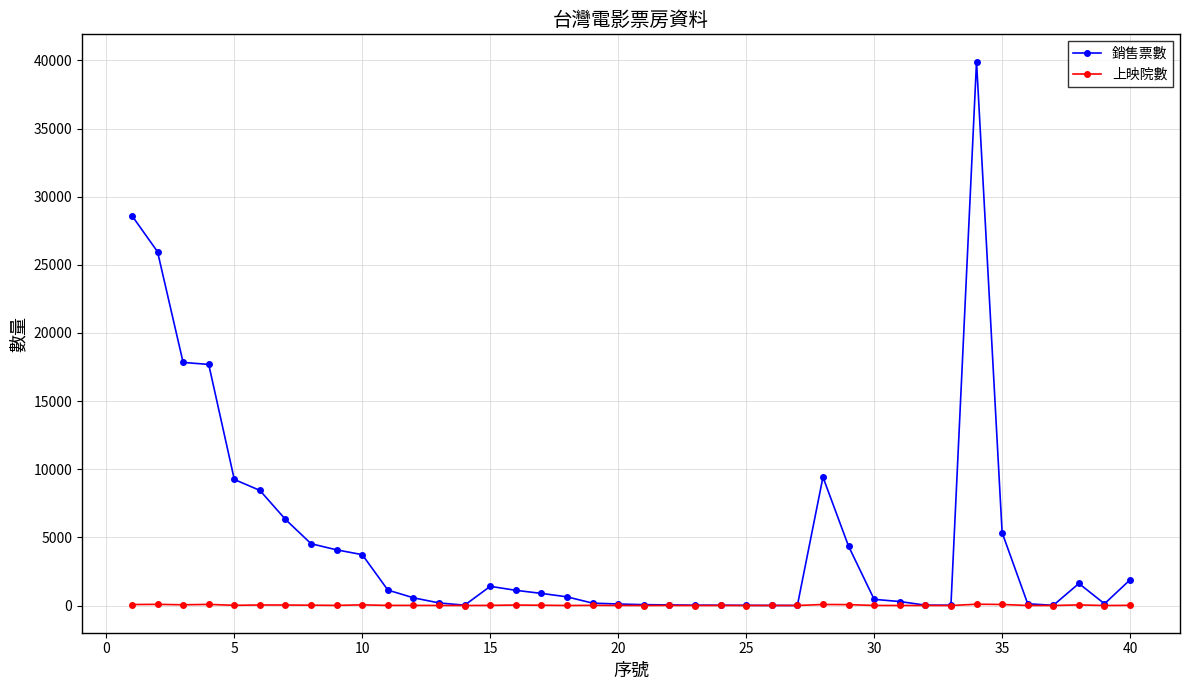

What are all the series names shown in the legend?

銷售票數, 上映院數